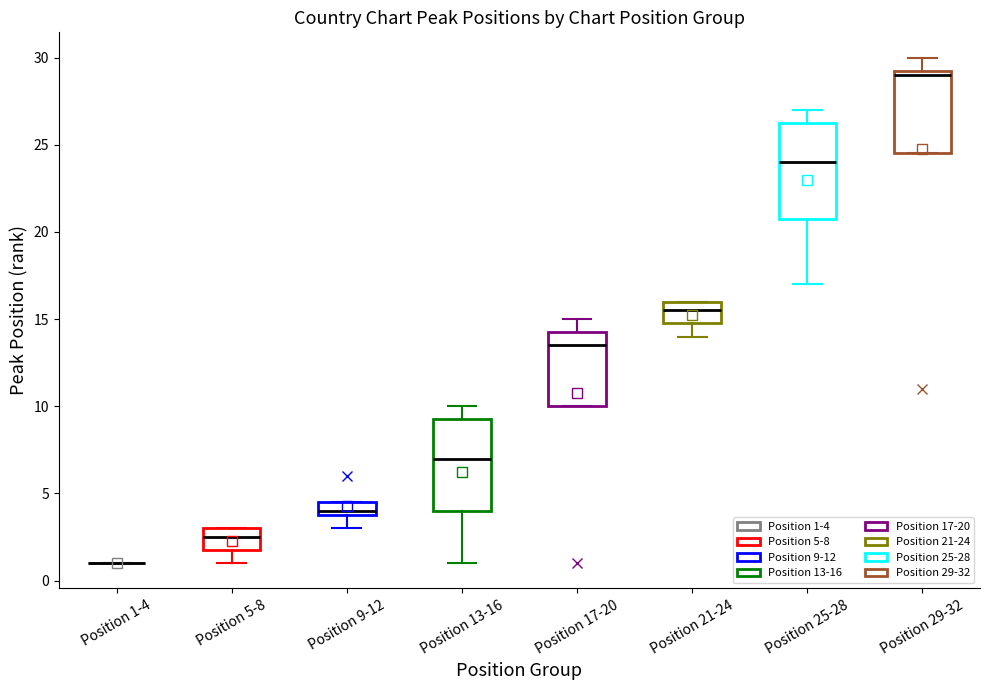

Where is the upper edge of the box for Position 13-16 on the y-axis? The values are not printed on the chart, so give them approximately, as read against the axis.

9.5